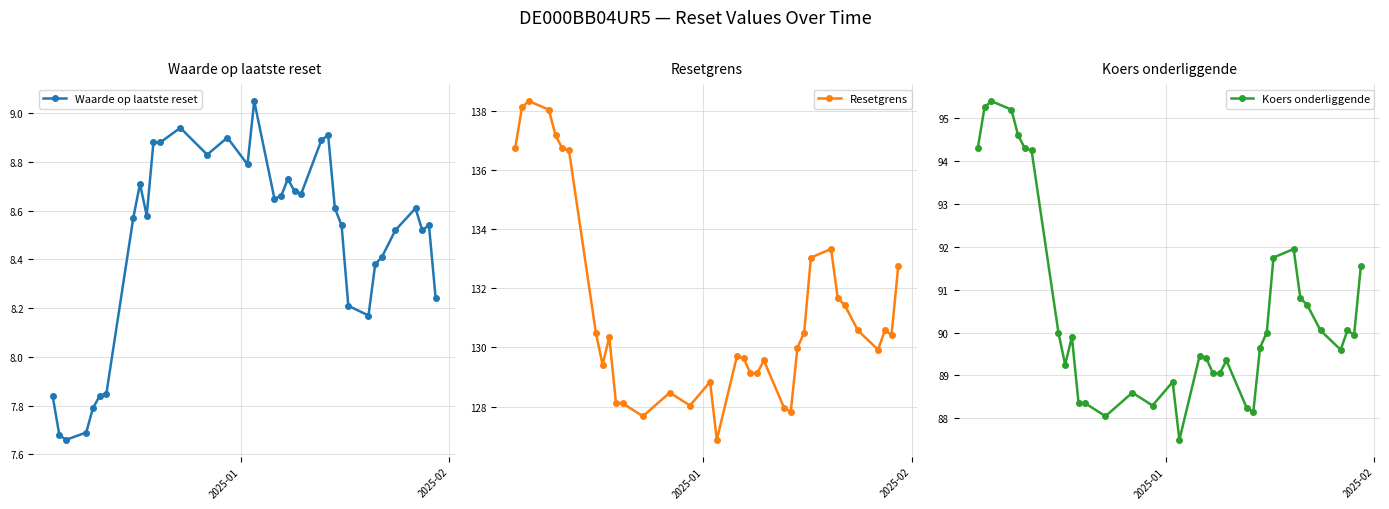

What is the value of the Resetgrens point at the 13th from the left?

127.7